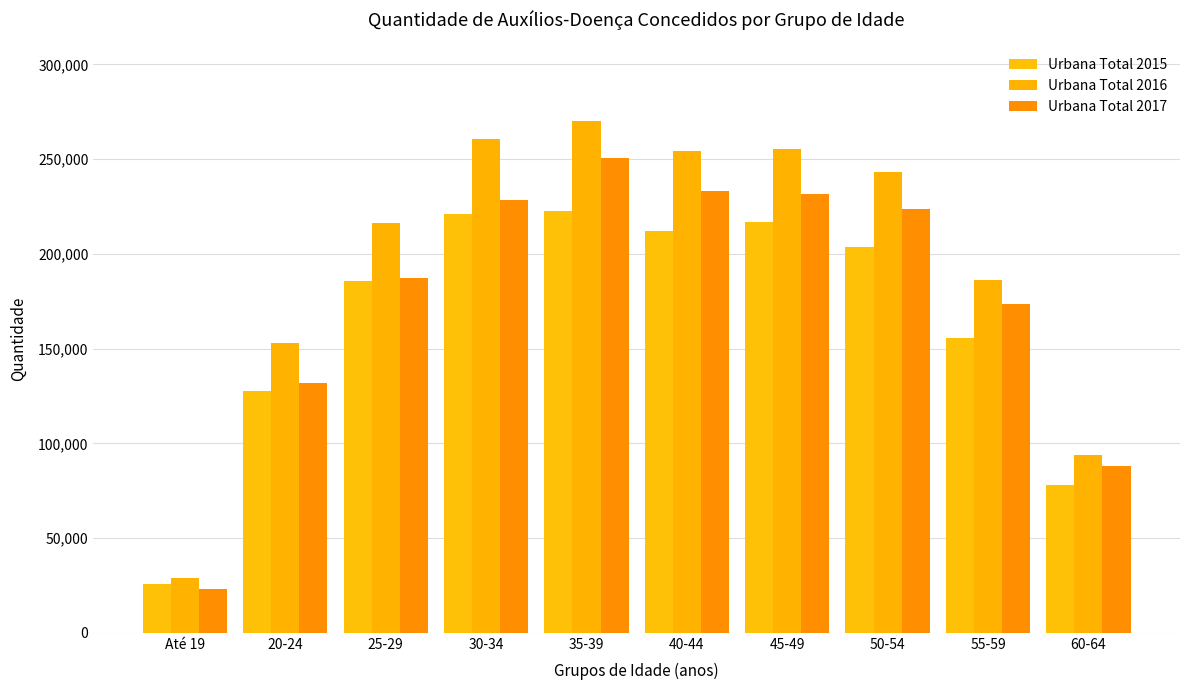

Rank the series at 60-64 from lowest to highest value.

Urbana Total 2015, Urbana Total 2017, Urbana Total 2016